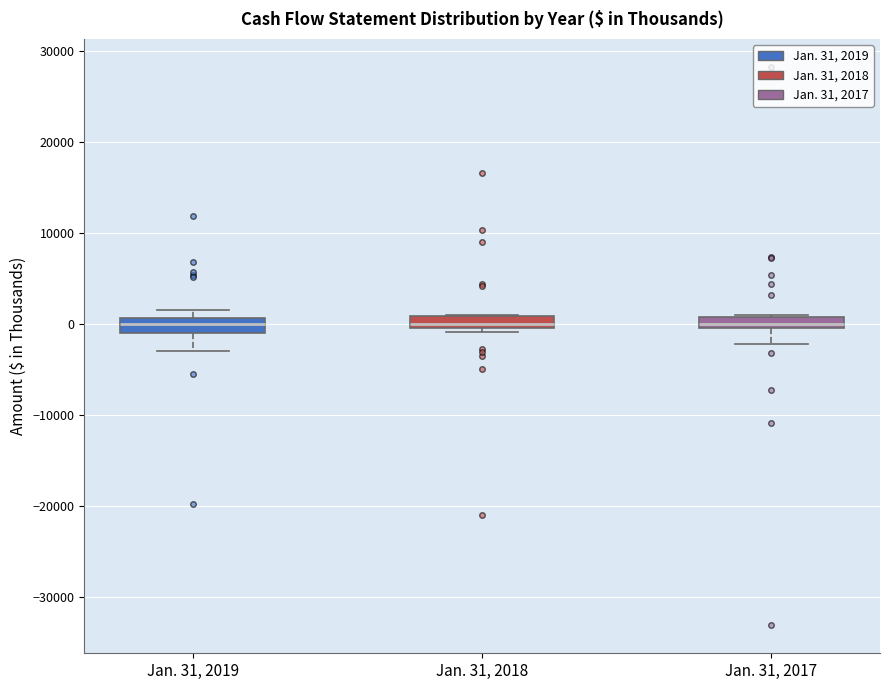

Where is the lower edge of the box for Jan. 31, 2018 on the y-axis? The values are not printed on the chart, so give them approximately, as read against the axis.

0